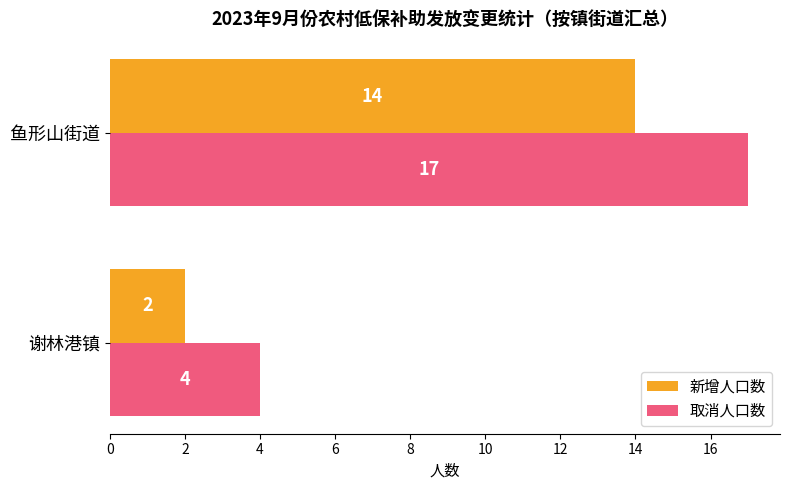

Between 谢林港镇 and 鱼形山街道, which series saw the biggest shift?

取消人口数